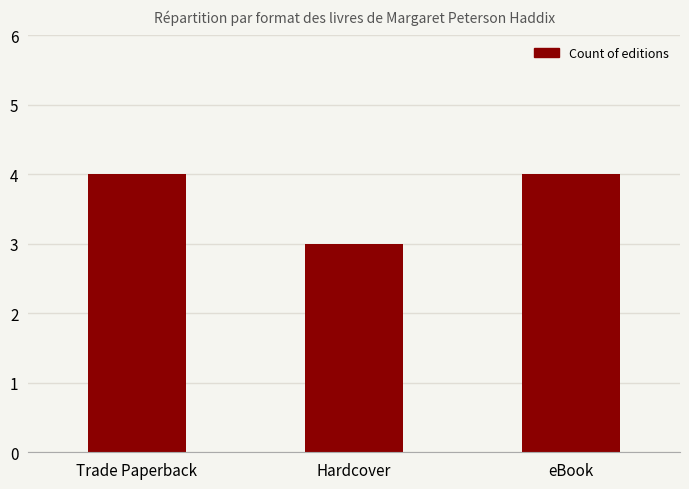

Reading left to right, what are all the values shown in this chart?

4	3	4